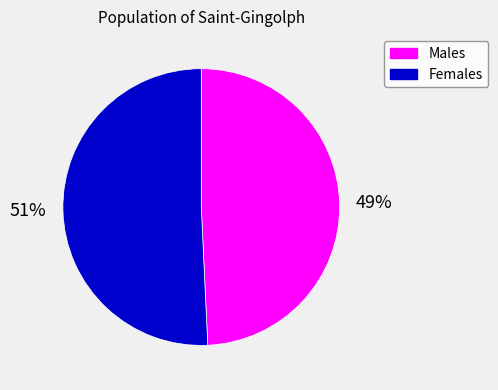

To the nearest percent, what is the average slice percentage?

50%